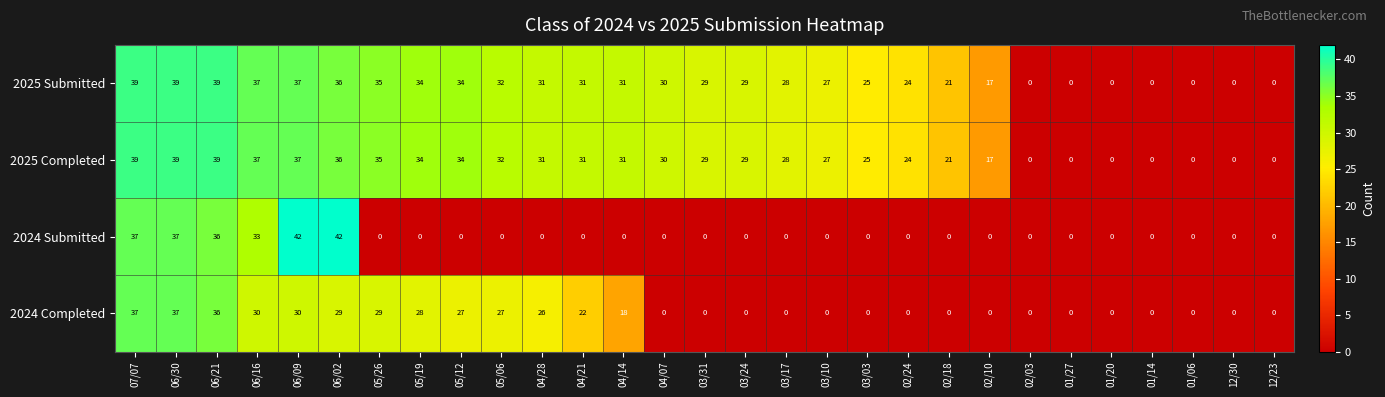

What is the difference between the maximum and second lowest values in the 2025 Completed series?

39